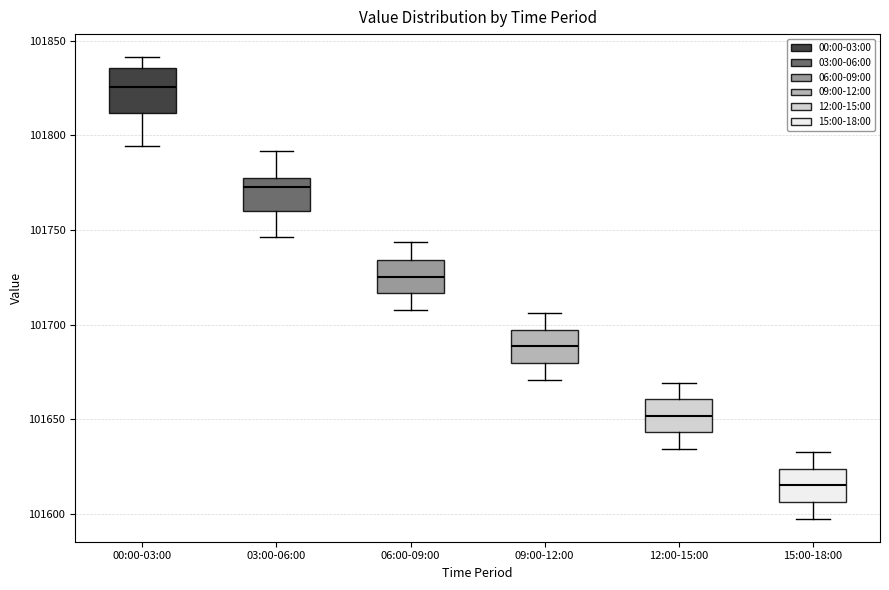

Which box is the tallest, from its lower edge to its upper edge?

00:00-03:00